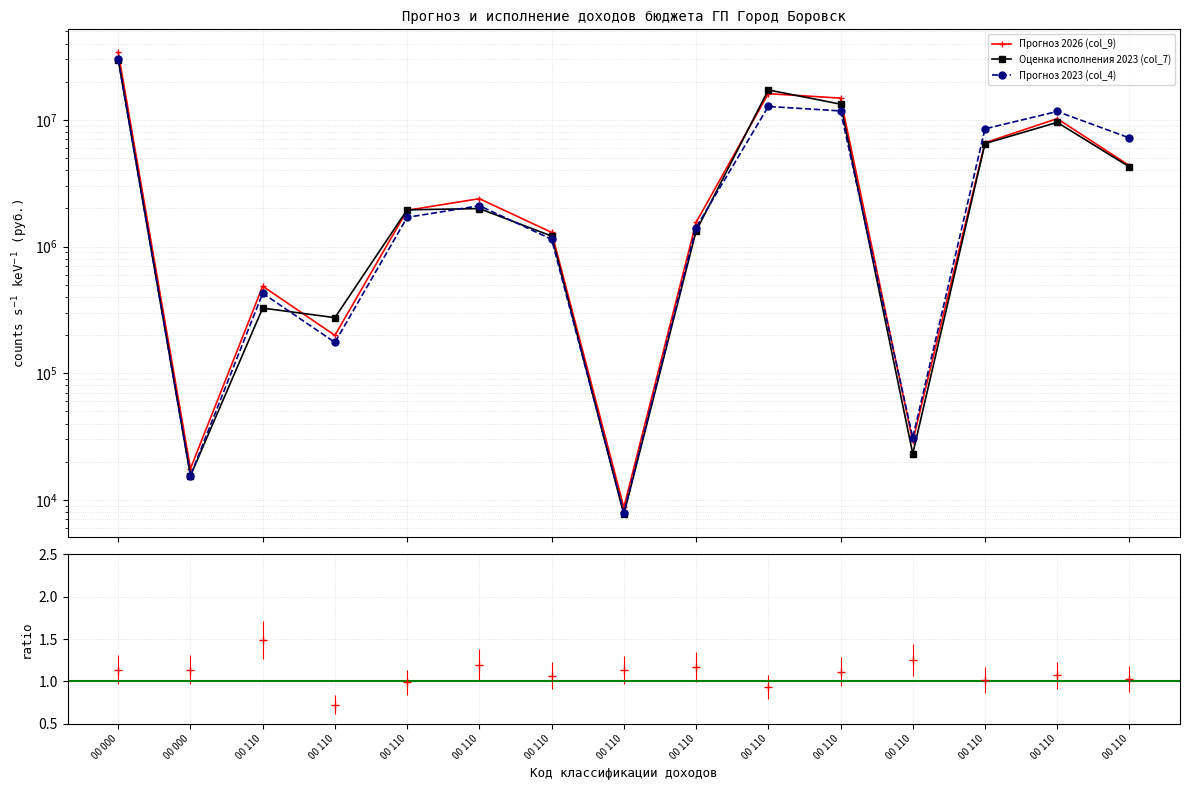

Rank the categories by Прогноз 2026 (col_9) value from highest to lowest.

00 000, 00 110, 00 110, 00 110, 00 110, 00 110, 00 110, 00 110, 00 110, 00 110, 00 110, 00 110, 00 110, 00 000, 00 110